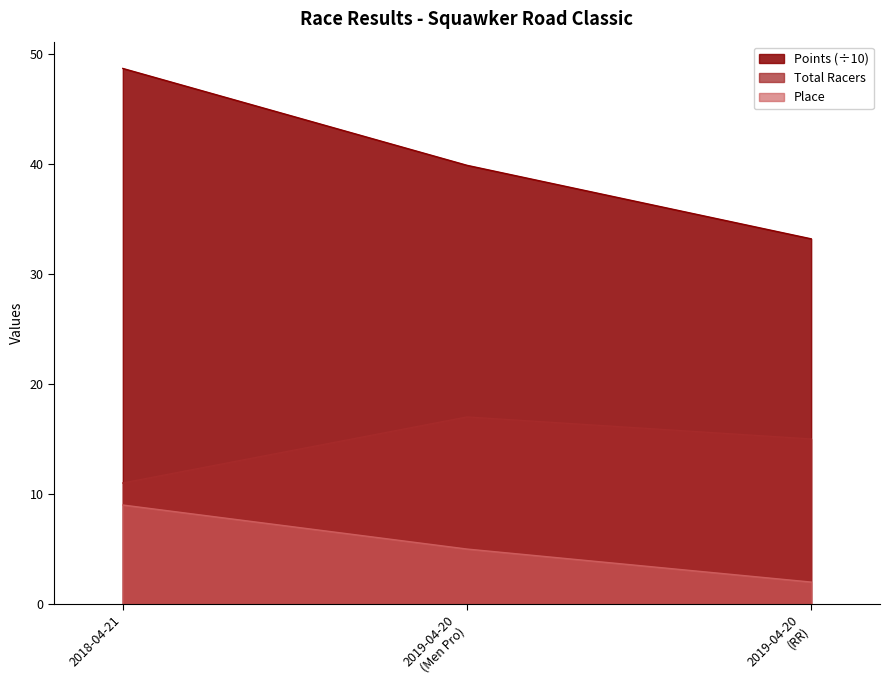

List the series in order of their peak value, highest first.

Points (÷10), Total Racers, Place